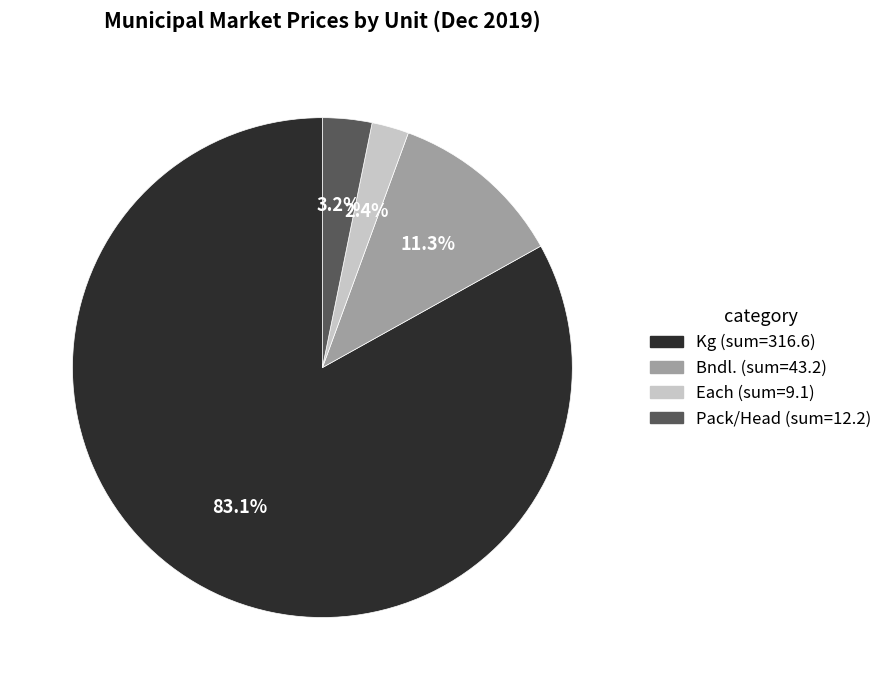

Count the number of slices in the pie.

4